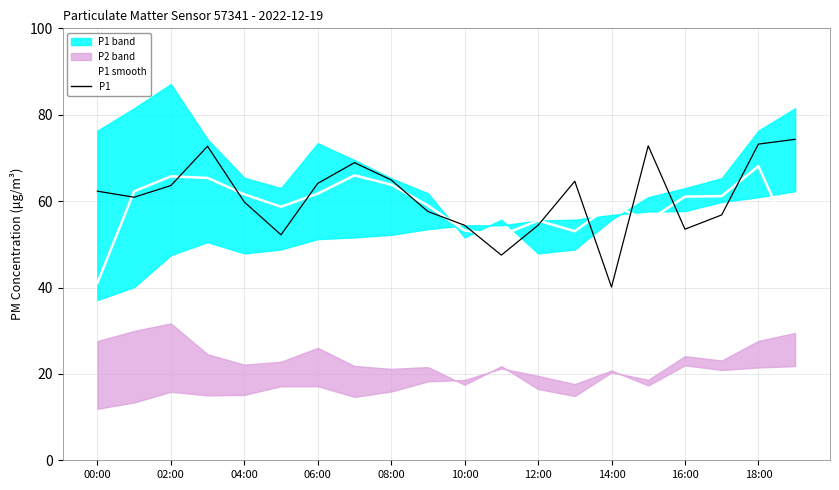

What position from the right is 18:00?

2